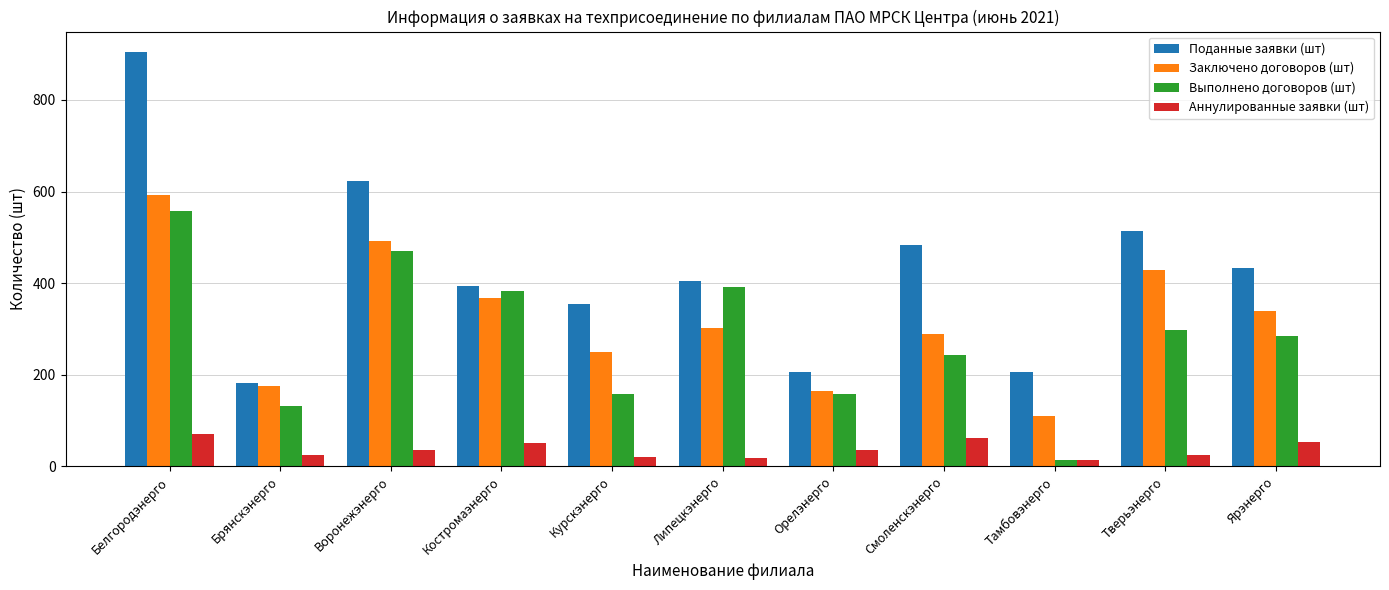

The value of Выполнено договоров (шт) at Орелэнерго is 159. True or false?

True